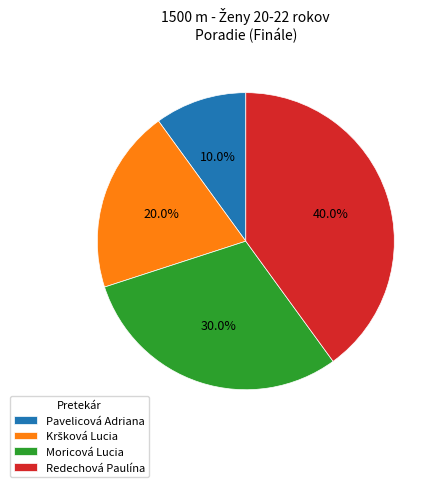

Approximately how many times larger is the value at Pavelicová Adriana compared to Moricová Lucia?

0.3